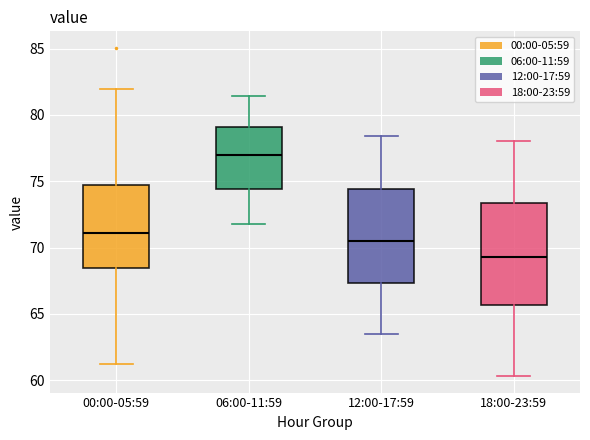

Reading left to right, read every box against the y-axis: the position of its median line, the range the box covers, and the ends of its whiskers. The values are not printed on the chart, so give them approximately, as read against the axis.

00:00-05:59: median 71.0, box 68.5 to 74.5, whiskers 61.0 to 82.0
06:00-11:59: median 77.0, box 74.5 to 79.0, whiskers 72.0 to 81.5
12:00-17:59: median 70.5, box 67.5 to 74.5, whiskers 63.5 to 78.5
18:00-23:59: median 69.5, box 65.5 to 73.5, whiskers 60.5 to 78.0